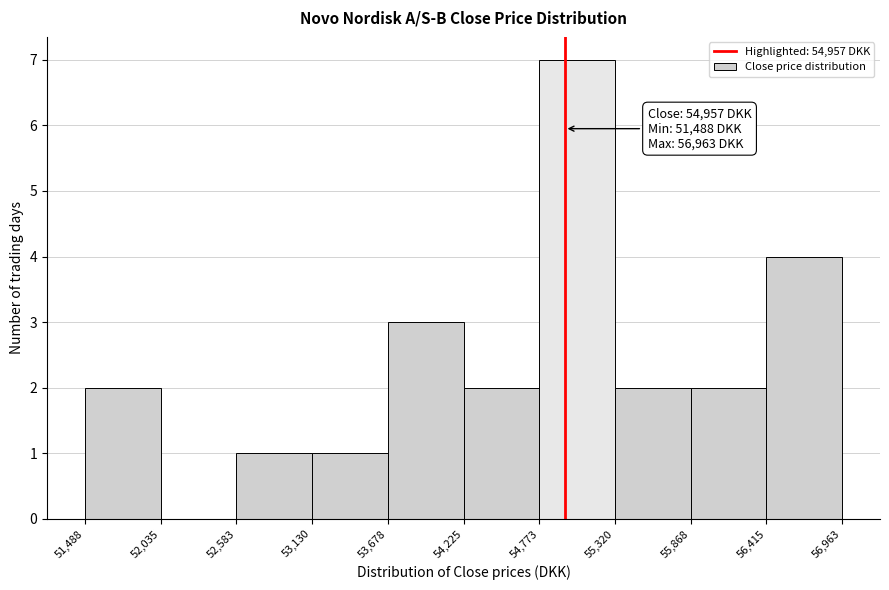

Which range on the x-axis has the tallest bar?

54,773 to 55,320